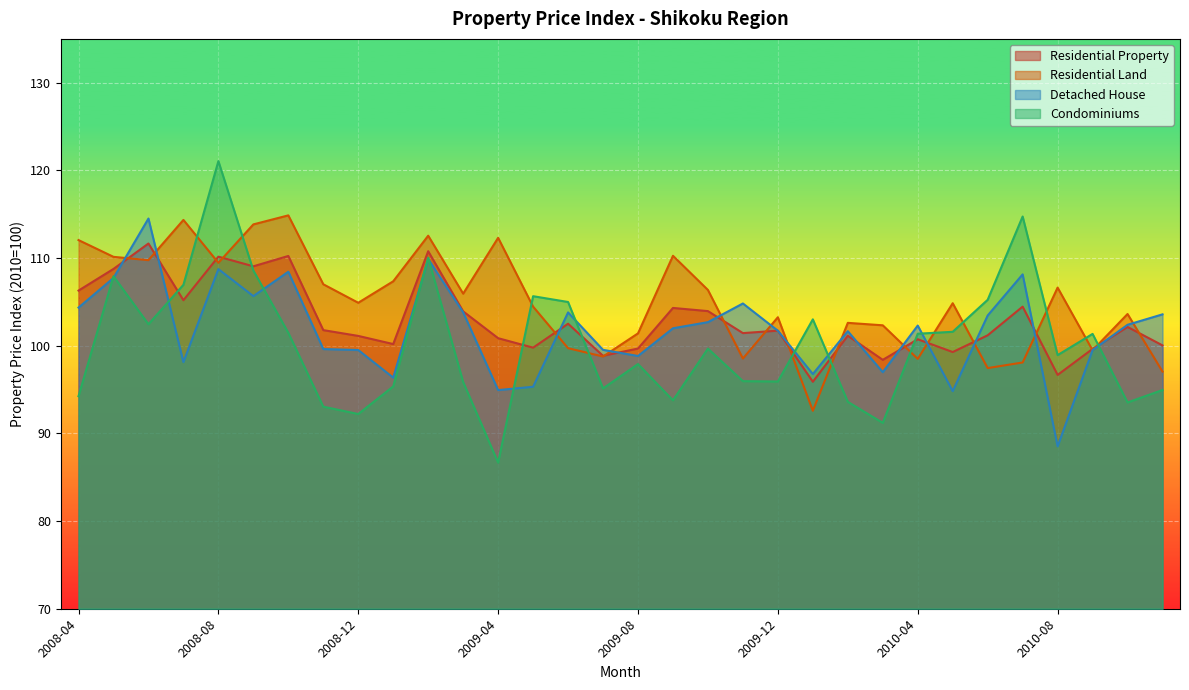

In Residential Property, how many points are lower than both neighbors (excluding endpoints)?

10